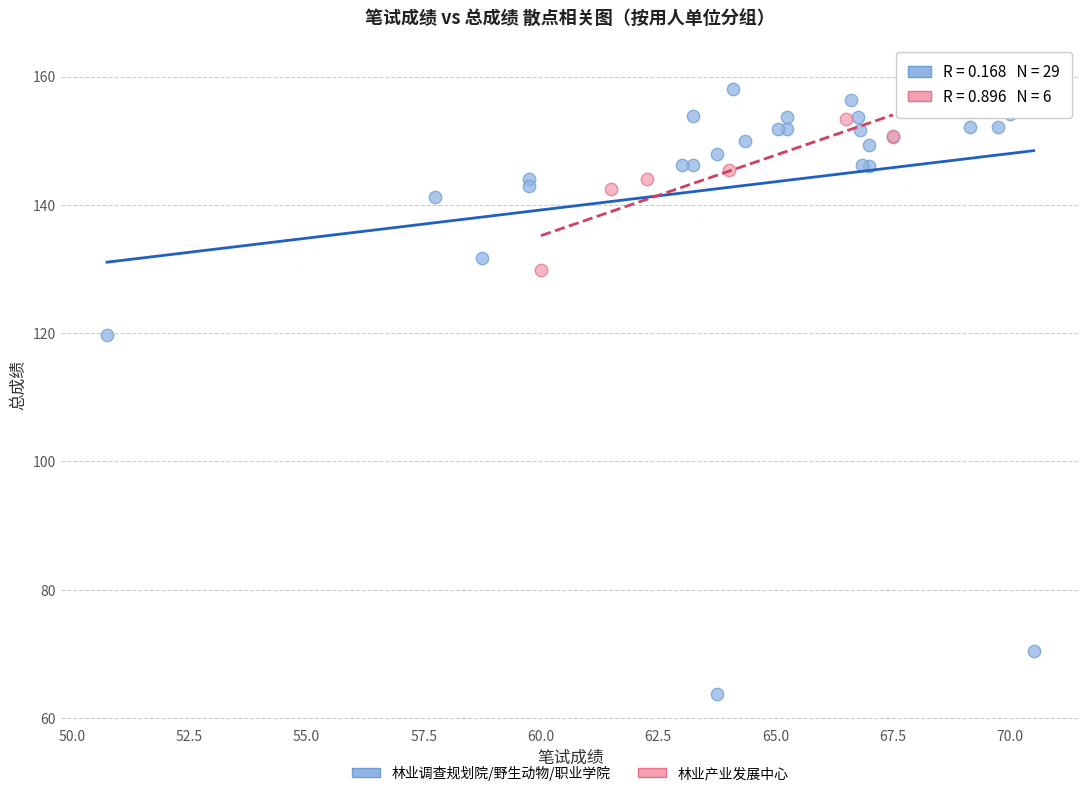

Which series has the largest Y range (max minus min)?

林业调查规划院/野生动物/职业学院